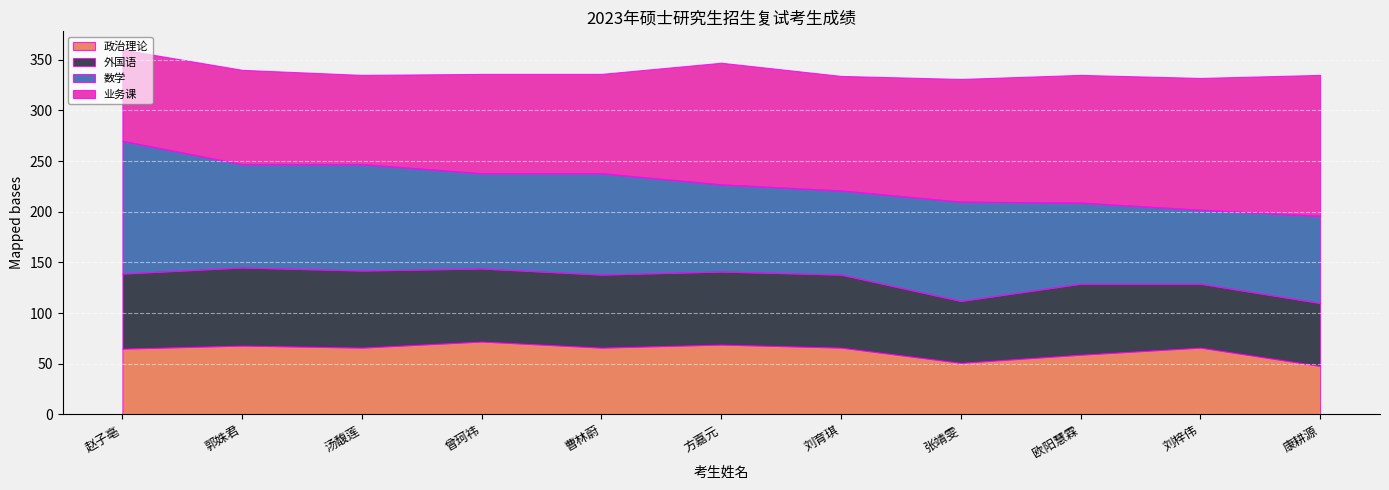

At which category is the sum across all series the highest?

赵子亳